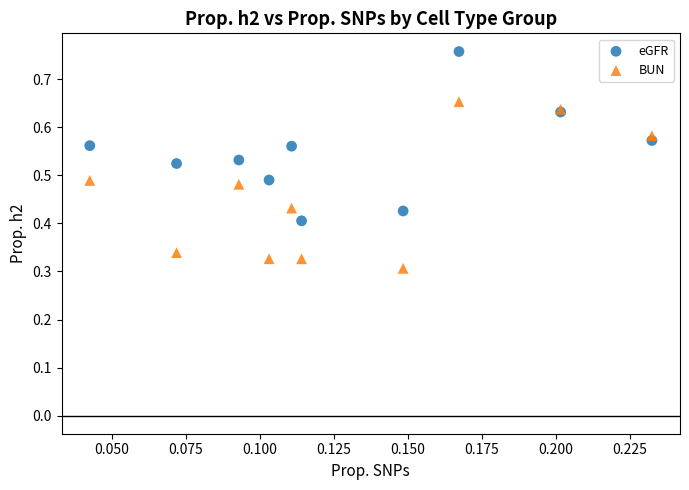

Which series contains the lowest Y value?

BUN